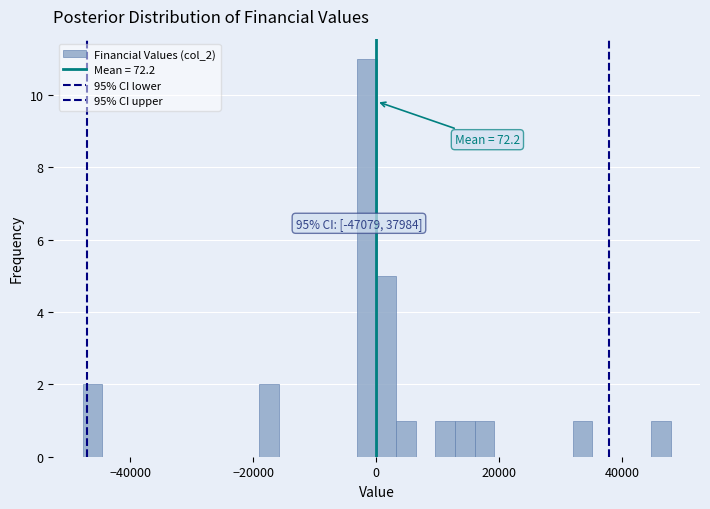

Around what value on the x-axis is the tallest bar? Give the approximate position of its centre, as read against the axis.

-2000